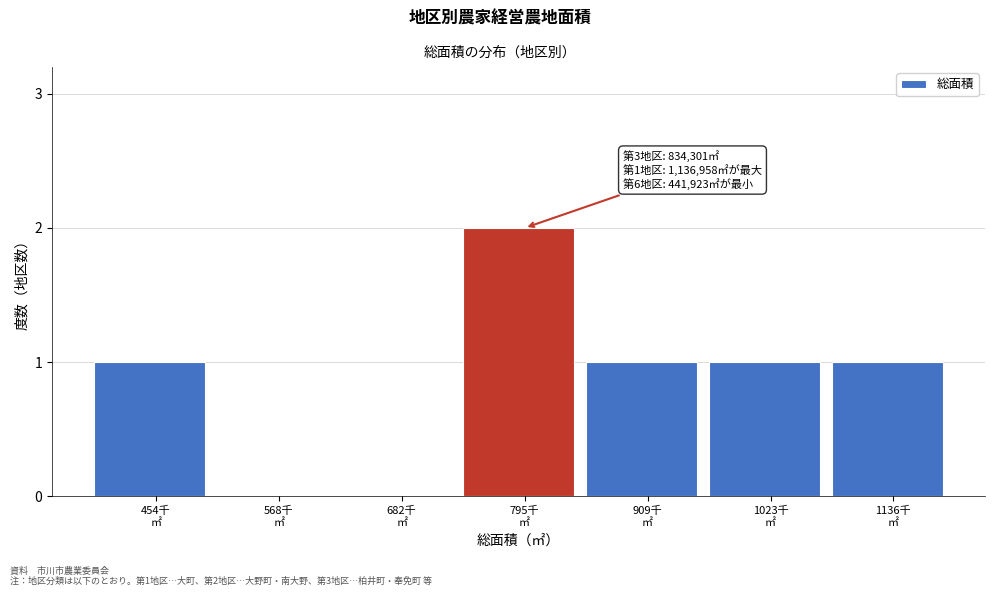

What is the sum of all values?

6